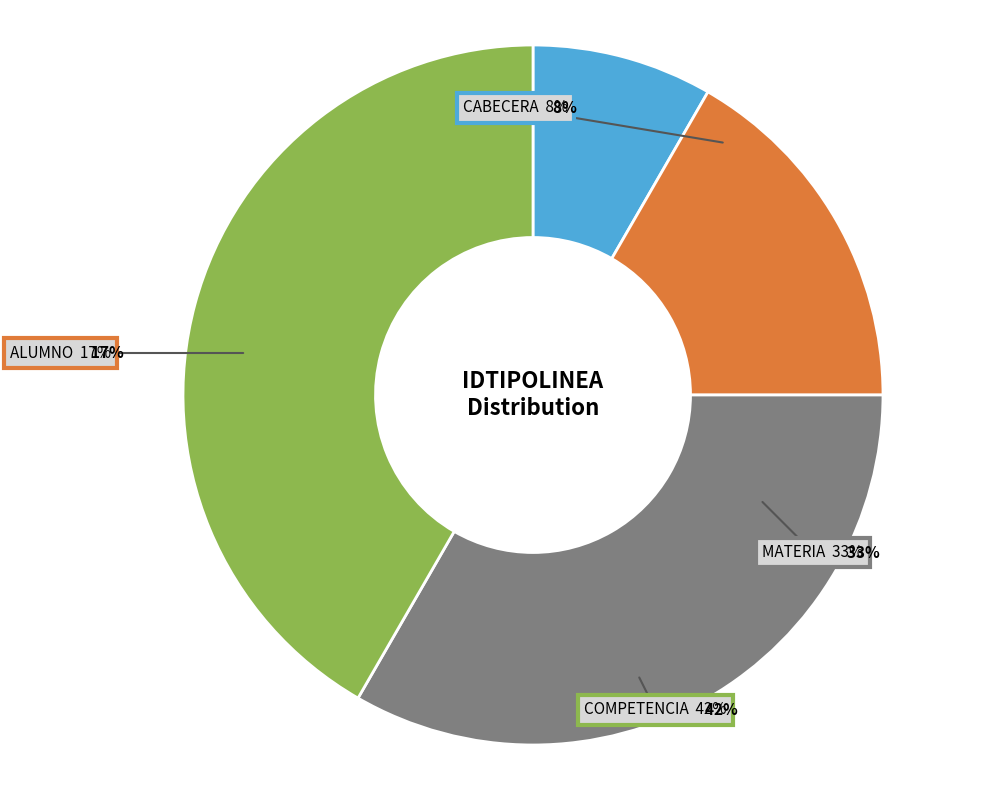

What is the ratio of the value at Materia to the value at Alumno?

2.0